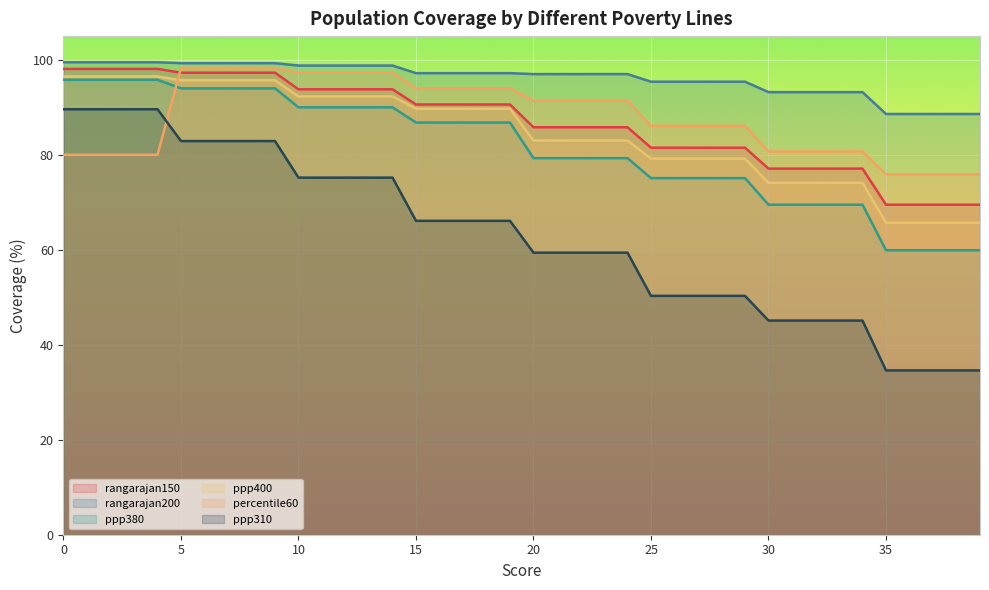

Reading right to left, extract all data points from this chart.

rangarajan150: 69.5	69.5	69.5	69.5	69.5	77.1	77.1	77.1	77.1	77.1	81.5	81.5	81.5	81.5	81.5	85.8	85.8	85.8	85.8	85.8	90.6	90.6	90.6	90.6	90.6	93.8	93.8	93.8	93.8	93.8	97.3	97.3	97.3	97.3	97.3	98.1	98.1	98.1	98.1	98.1
rangarajan200: 88.6	88.6	88.6	88.6	88.6	93.2	93.2	93.2	93.2	93.2	95.4	95.4	95.4	95.4	95.4	97.0	97.0	97.0	97.0	97.0	97.2	97.2	97.2	97.2	97.2	98.8	98.8	98.8	98.8	98.8	99.3	99.3	99.3	99.3	99.3	99.5	99.5	99.5	99.5	99.5
ppp380: 59.9	59.9	59.9	59.9	59.9	69.5	69.5	69.5	69.5	69.5	75.1	75.1	75.1	75.1	75.1	79.3	79.3	79.3	79.3	79.3	86.8	86.8	86.8	86.8	86.8	90.0	90.0	90.0	90.0	90.0	94.0	94.0	94.0	94.0	94.0	95.8	95.8	95.8	95.8	95.8
ppp400: 65.7	65.7	65.7	65.7	65.7	74.1	74.1	74.1	74.1	74.1	79.2	79.2	79.2	79.2	79.2	83.0	83.0	83.0	83.0	83.0	89.7	89.7	89.7	89.7	89.7	92.3	92.3	92.3	92.3	92.3	95.7	95.7	95.7	95.7	95.7	96.5	96.5	96.5	96.5	96.5
percentile60: 75.9	75.9	75.9	75.9	75.9	80.7	80.7	80.7	80.7	80.7	86.1	86.1	86.1	86.1	86.1	91.4	91.4	91.4	91.4	91.4	94.0	94.0	94.0	94.0	94.0	97.3	97.3	97.3	97.3	97.3	98.3	98.3	98.3	98.3	98.3	80.0	80.0	80.0	80.0	80.0
ppp310: 34.6	34.6	34.6	34.6	34.6	45.1	45.1	45.1	45.1	45.1	50.3	50.3	50.3	50.3	50.3	59.4	59.4	59.4	59.4	59.4	66.1	66.1	66.1	66.1	66.1	75.2	75.2	75.2	75.2	75.2	82.9	82.9	82.9	82.9	82.9	89.6	89.6	89.6	89.6	89.6